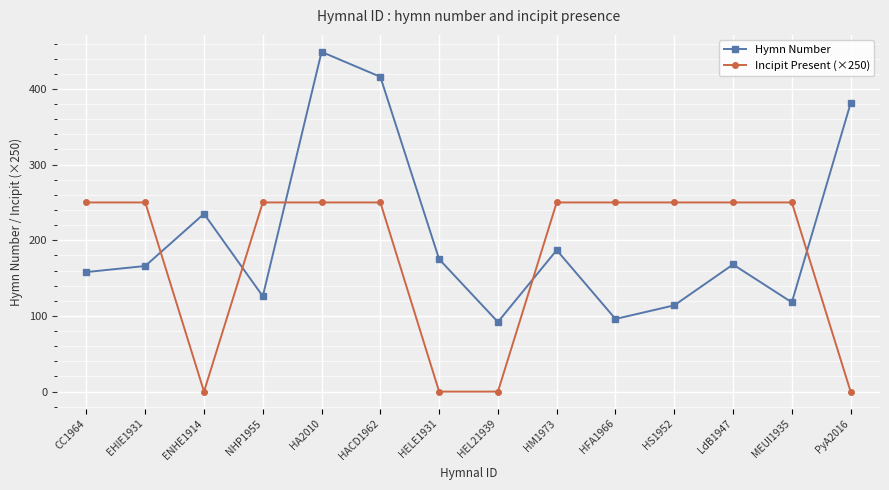

How many times do Hymn Number and Incipit Present (×250) cross each other?

5